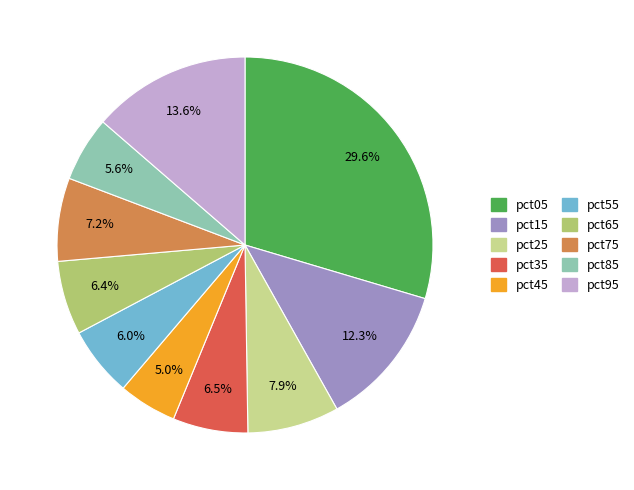

Does pct75 account for over 50% of the chart?

No